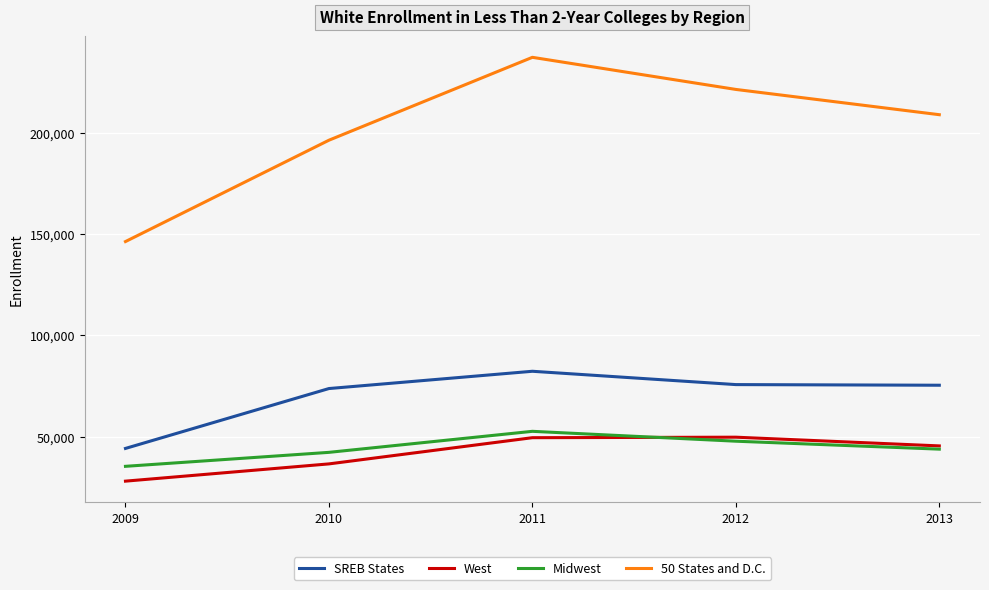

What is the highest value of the 50 States and D.C. series?

237133